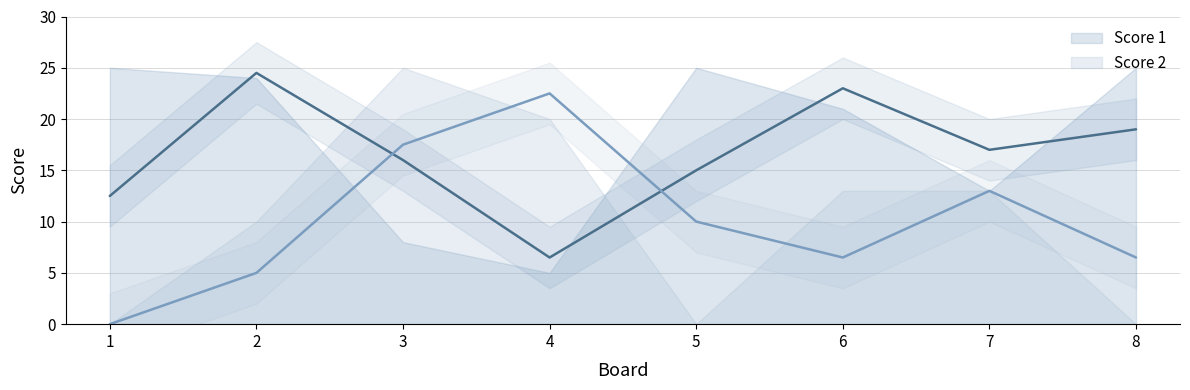

Which category has the lowest value across all series?

1